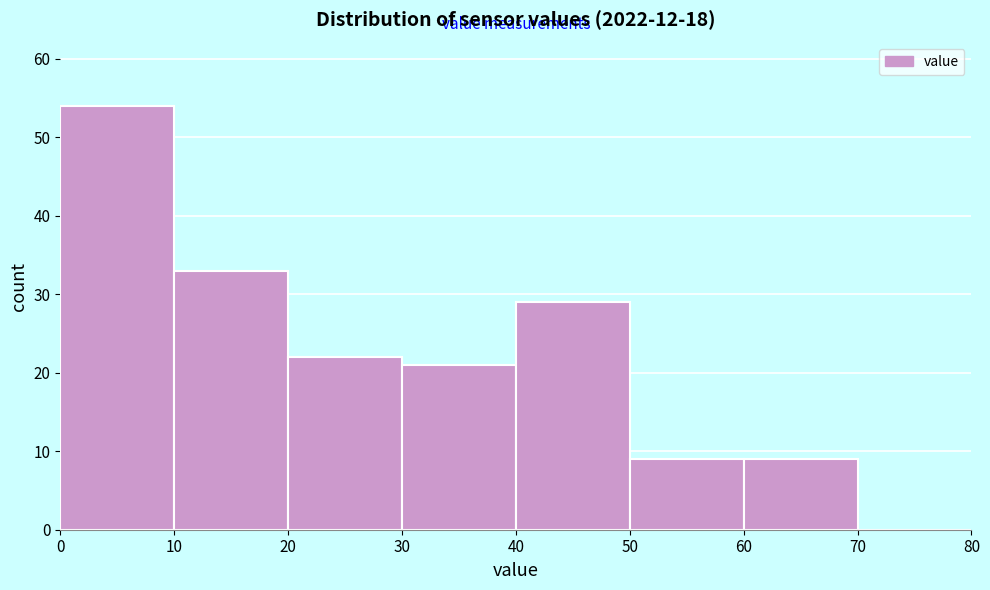

How tall is the bar that spans 50 to 60 on the x-axis? The values are not printed on the chart, so give them approximately, as read against the axis.

9